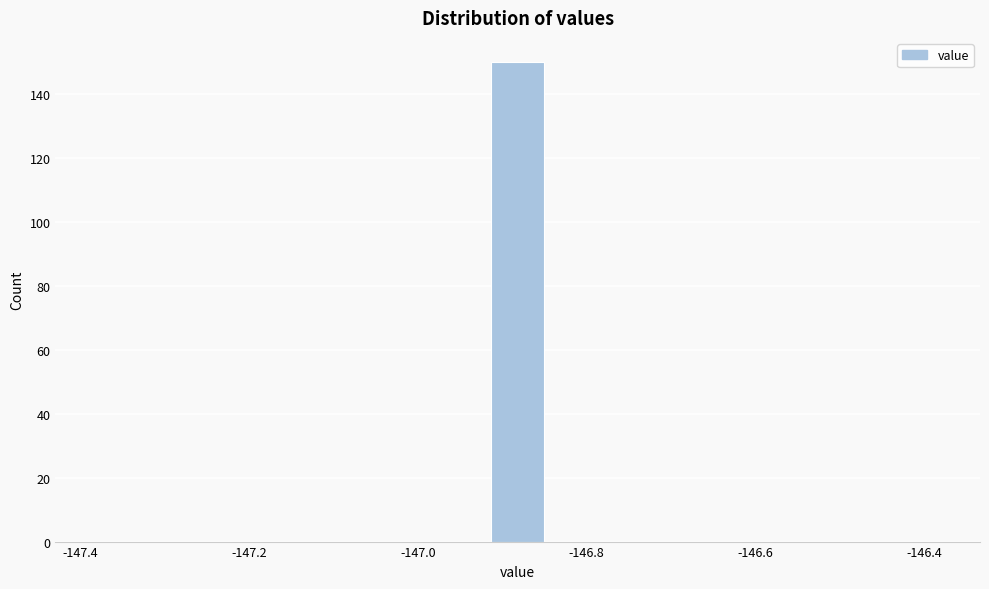

Around what value on the x-axis is the tallest bar? Give the approximate position of its centre, as read against the axis.

-146.88